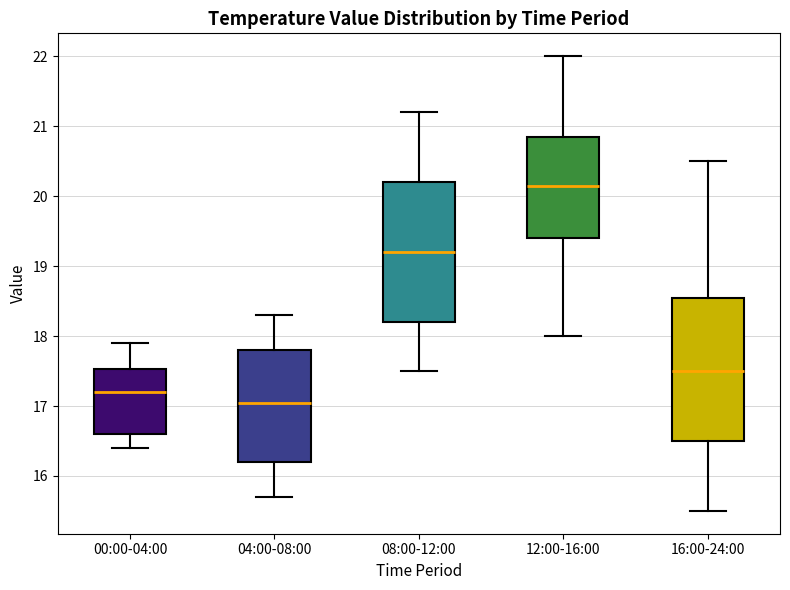

Reading left to right, read every box against the y-axis: the position of its median line, the range the box covers, and the ends of its whiskers. The values are not printed on the chart, so give them approximately, as read against the axis.

00:00-04:00: median 17.2, box 16.6 to 17.5, whiskers 16.4 to 17.9
04:00-08:00: median 17.1, box 16.2 to 17.8, whiskers 15.7 to 18.3
08:00-12:00: median 19.2, box 18.2 to 20.2, whiskers 17.5 to 21.2
12:00-16:00: median 20.2, box 19.4 to 20.9, whiskers 18.0 to 22.0
16:00-24:00: median 17.5, box 16.5 to 18.6, whiskers 15.5 to 20.5